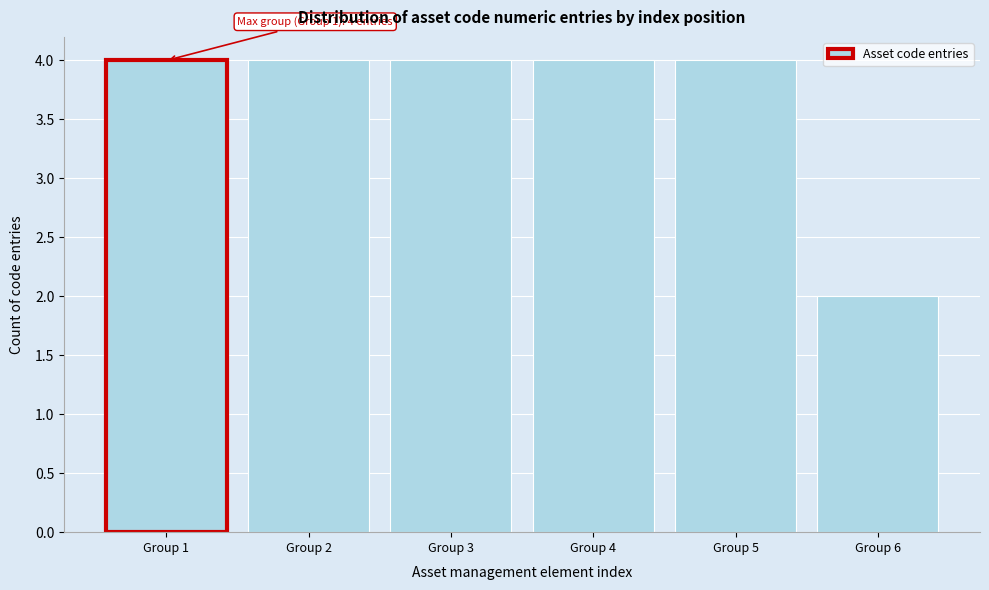

Reading right to left, transcribe all the data shown in this chart.

Group 6=2	Group 5=4	Group 4=4	Group 3=4	Group 2=4	Group 1=4